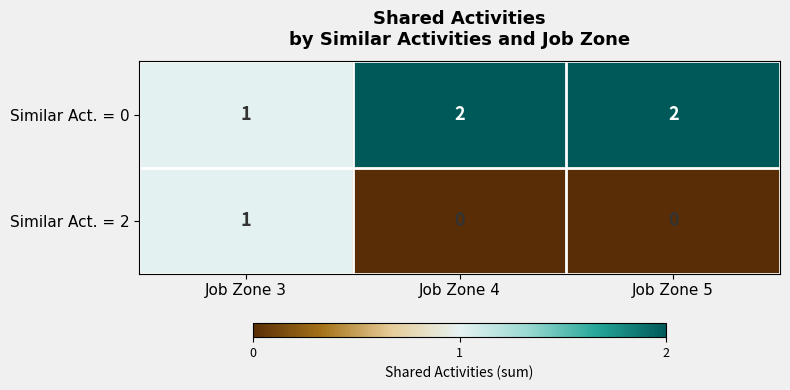

Rank the series by their average value, from lowest to highest.

Similar Act. = 2, Similar Act. = 0